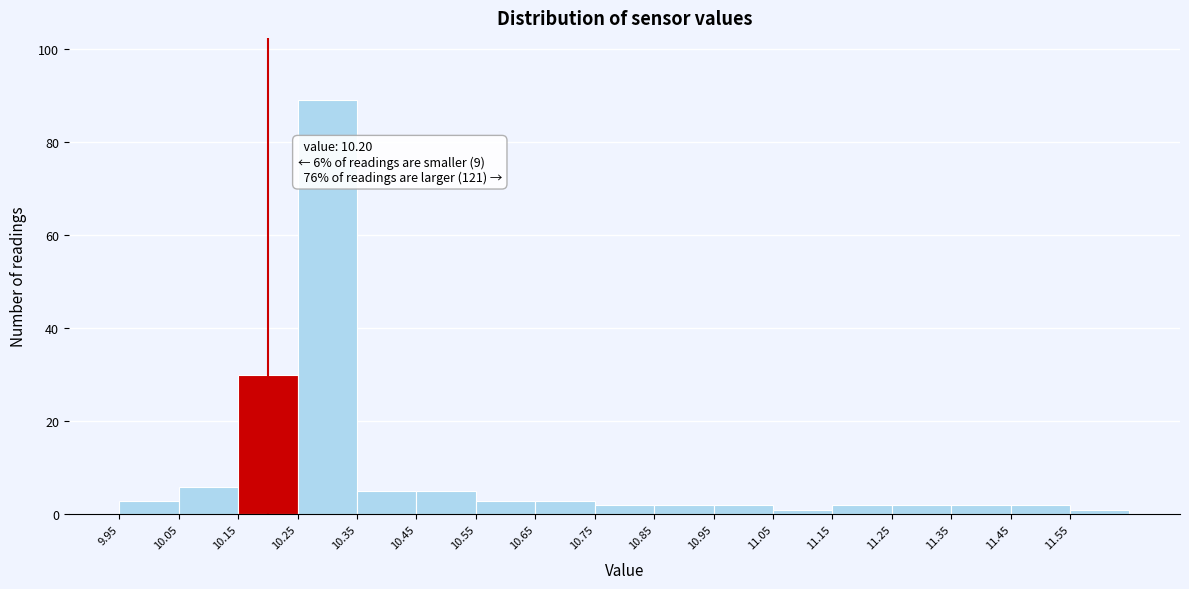

Over which range of the x-axis is the bar tallest?

10.25 to 10.35